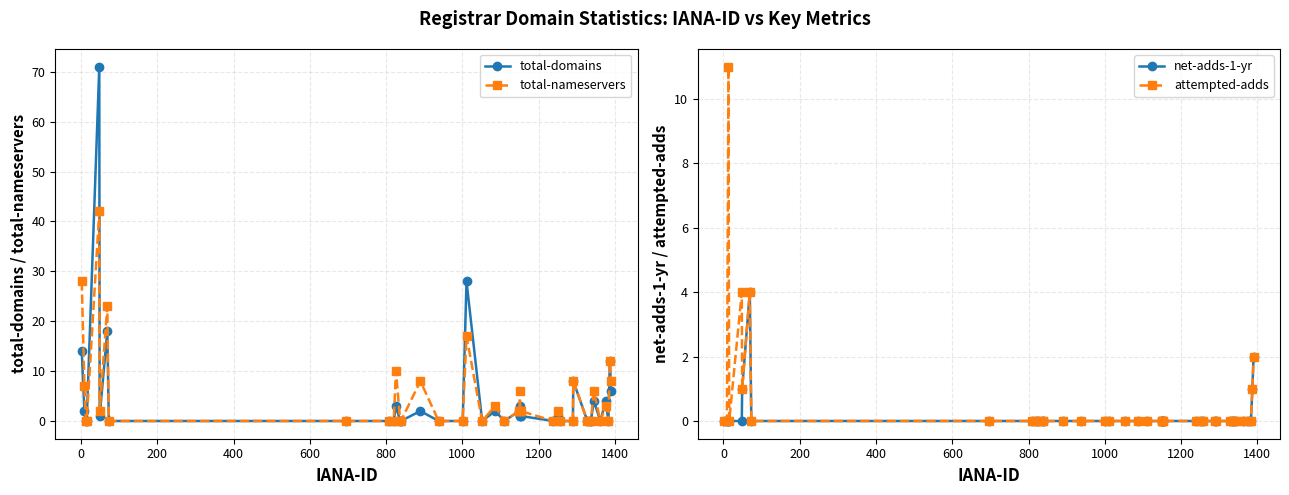

At how many categories does at least one series exceed 61?

1